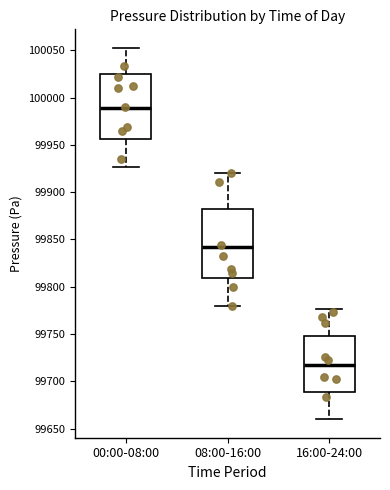

Reading left to right, transcribe this box plot: for each box, give where its median line is, the range the box spans, and where its two whiskers end, as read against the y-axis. The values are not printed on the chart, so give them approximately, as read against the axis.

00:00-08:00: median 99990, box 99955 to 100025, whiskers 99925 to 100055
08:00-16:00: median 99840, box 99810 to 99880, whiskers 99780 to 99920
16:00-24:00: median 99720, box 99690 to 99750, whiskers 99660 to 99775